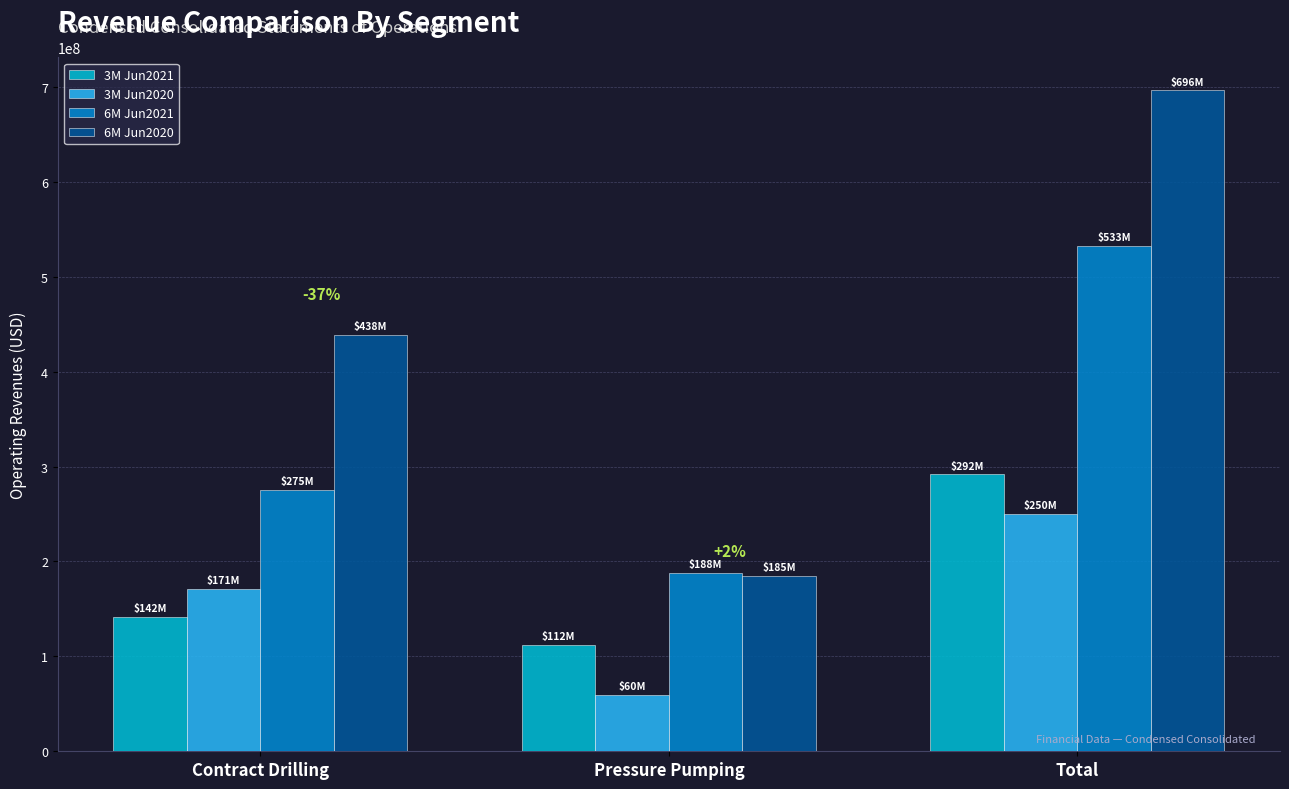

What is the difference between the 6M Jun2020 values at Pressure Pumping and Contract Drilling?

253858000